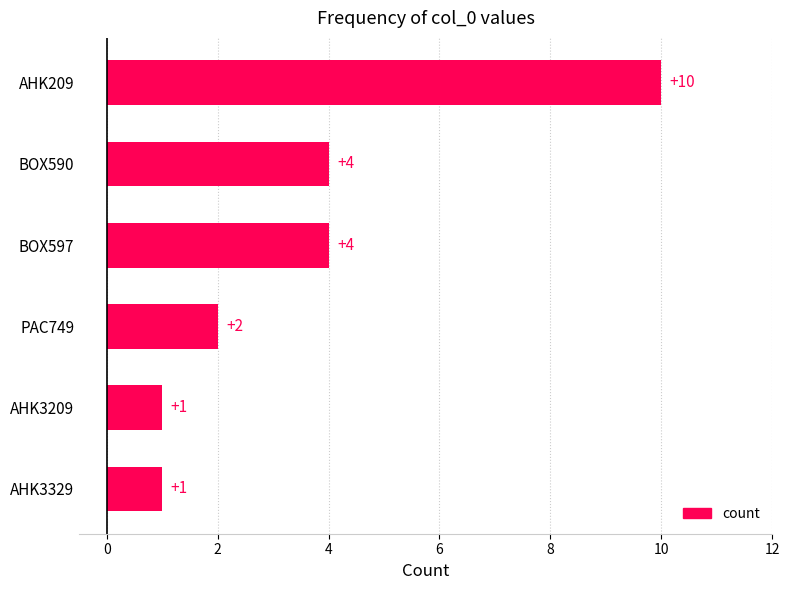

What value does the data have at AHK209?

10